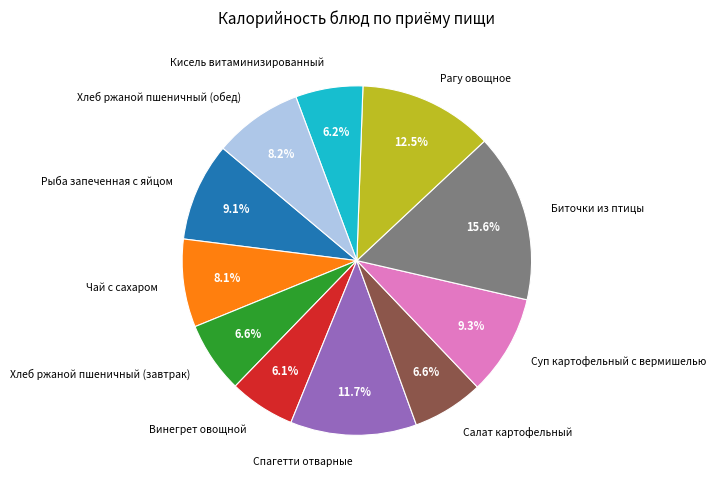

Combined, do Винегрет овощной and Суп картофельный с вермишелью account for over 50%?

No